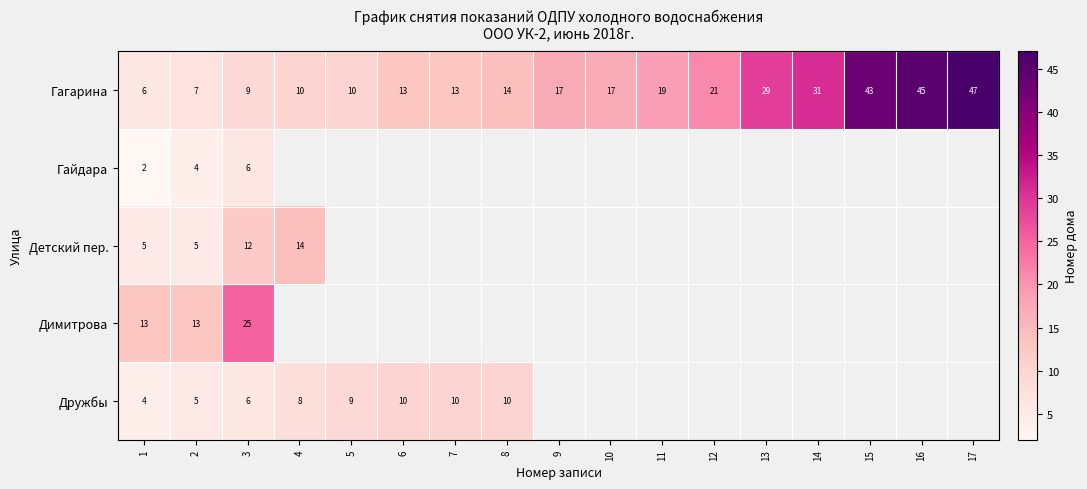

Which category has the lowest value across all series?

1